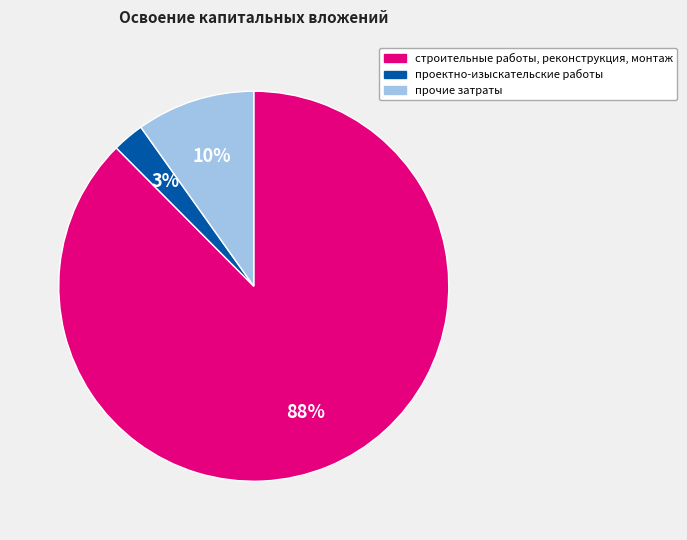

Which has a higher value, строительные работы, реконструкция, монтаж or проектно-изыскательские работы?

строительные работы, реконструкция, монтаж